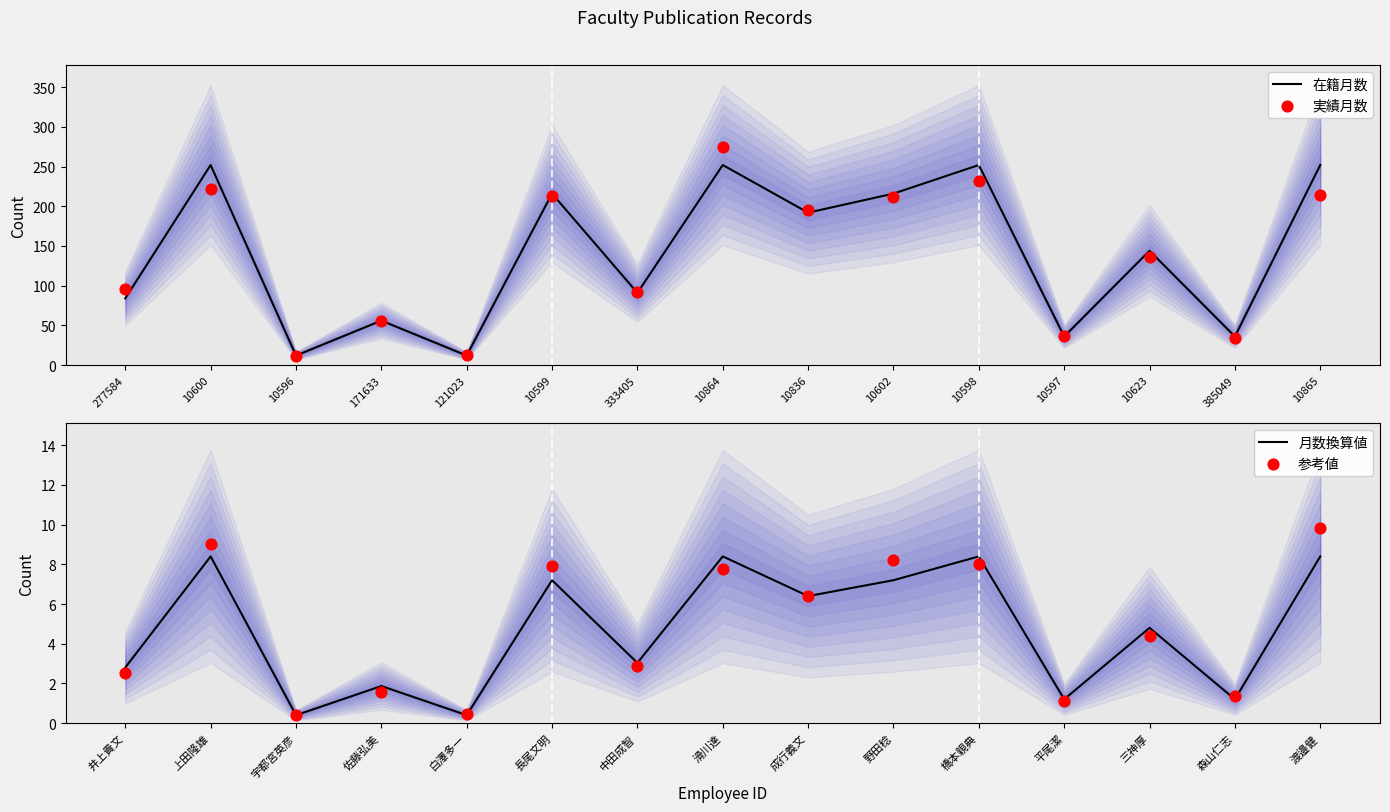

At which category is the sum across all series the highest?

10864